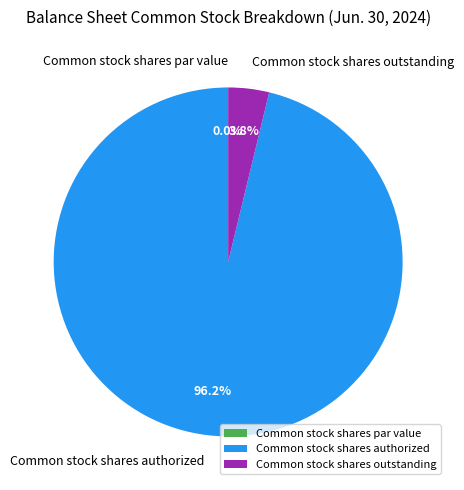

Is it true that Common stock shares outstanding is 4% of the pie?

True